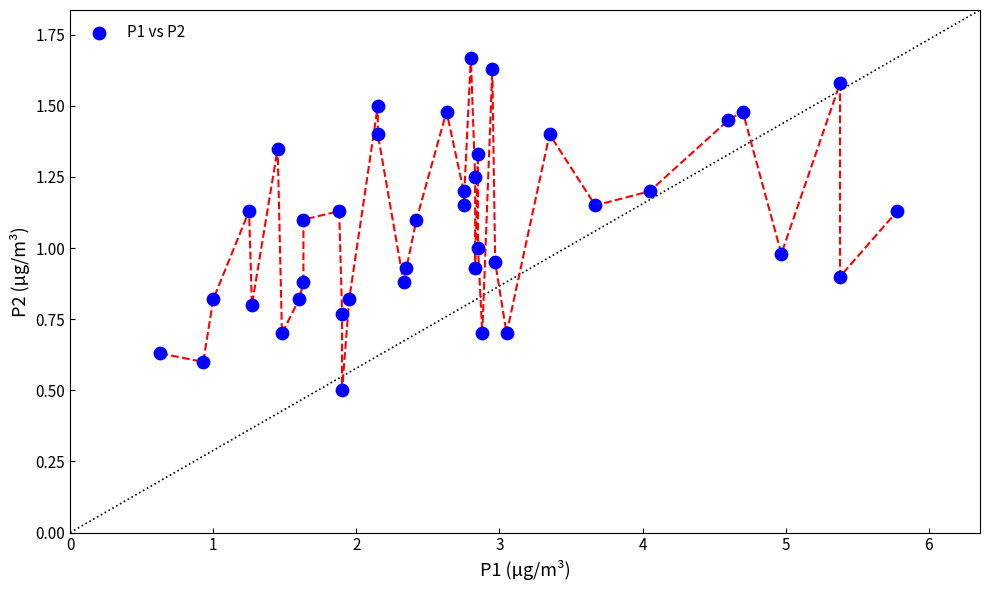

What is the range of X values (max minus min)?

5.2